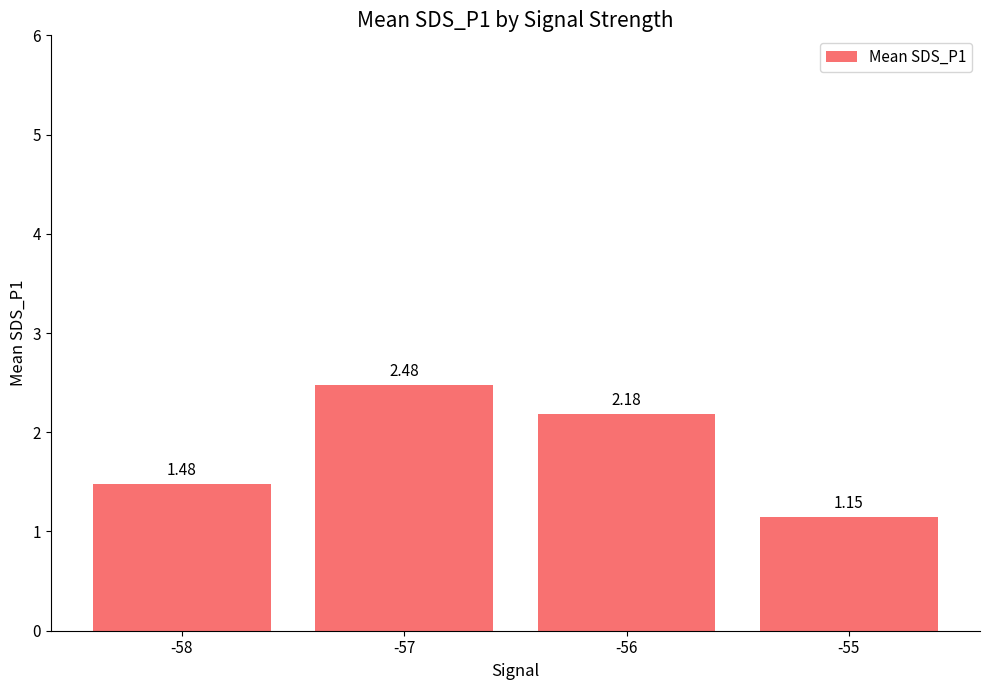

Which label corresponds to the smallest value in the chart?

-55